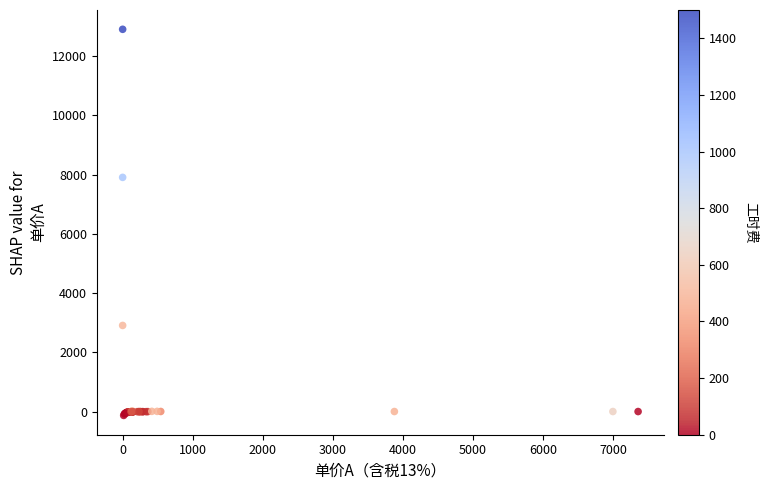

What Y value in the scatter plot is closest to 6388?

7907.4